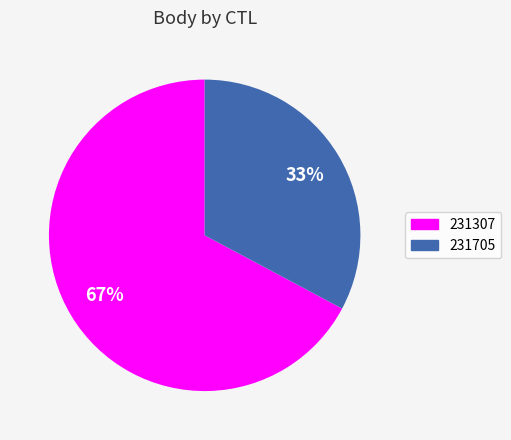

Is it true that 231705 is 44% of the pie?

False